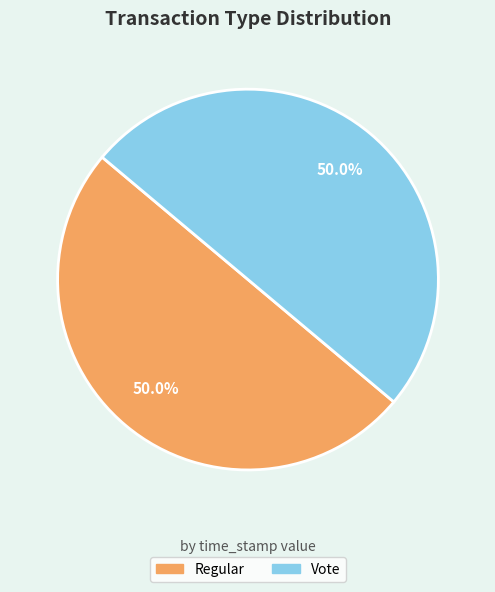

To the nearest percent, what portion does Vote represent?

50%